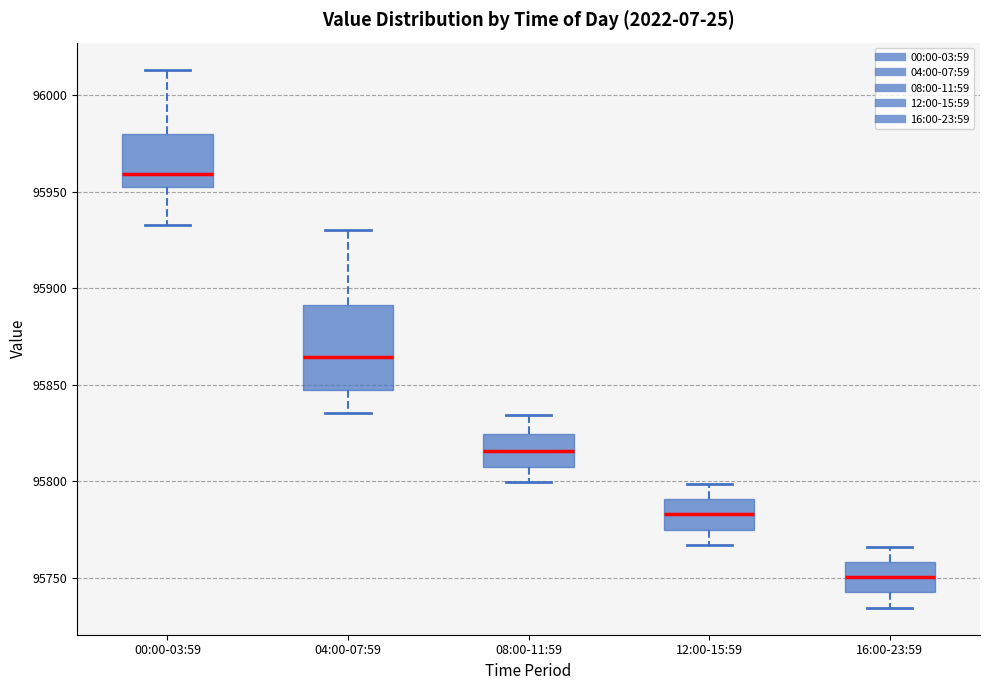

Reading left to right, transcribe this box plot: for each box, give where its median line is, the range the box spans, and where its two whiskers end, as read against the y-axis. The values are not printed on the chart, so give them approximately, as read against the axis.

00:00-03:59: median 95960, box 95950 to 95980, whiskers 95930 to 96015
04:00-07:59: median 95865, box 95845 to 95890, whiskers 95835 to 95930
08:00-11:59: median 95815, box 95805 to 95825, whiskers 95800 to 95835
12:00-15:59: median 95785, box 95775 to 95790, whiskers 95765 to 95800
16:00-23:59: median 95750, box 95740 to 95760, whiskers 95735 to 95765